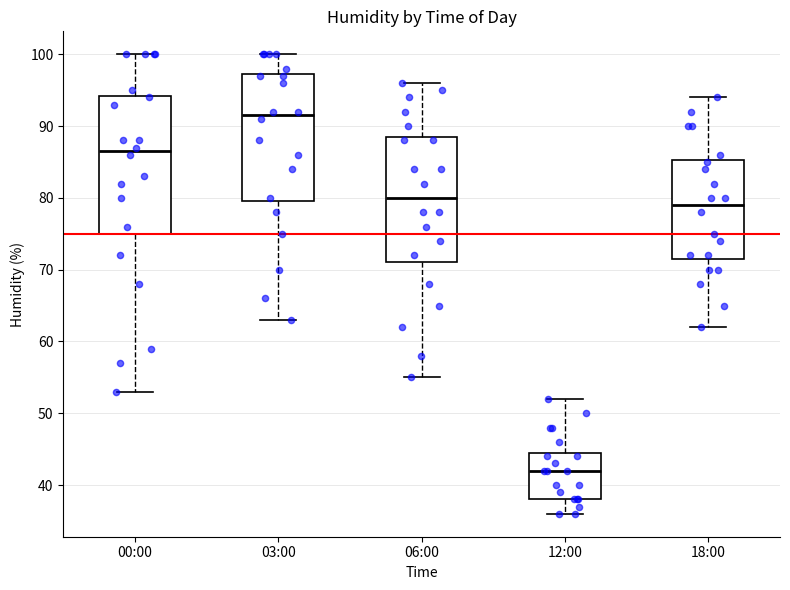

Which box has the highest median line?

03:00